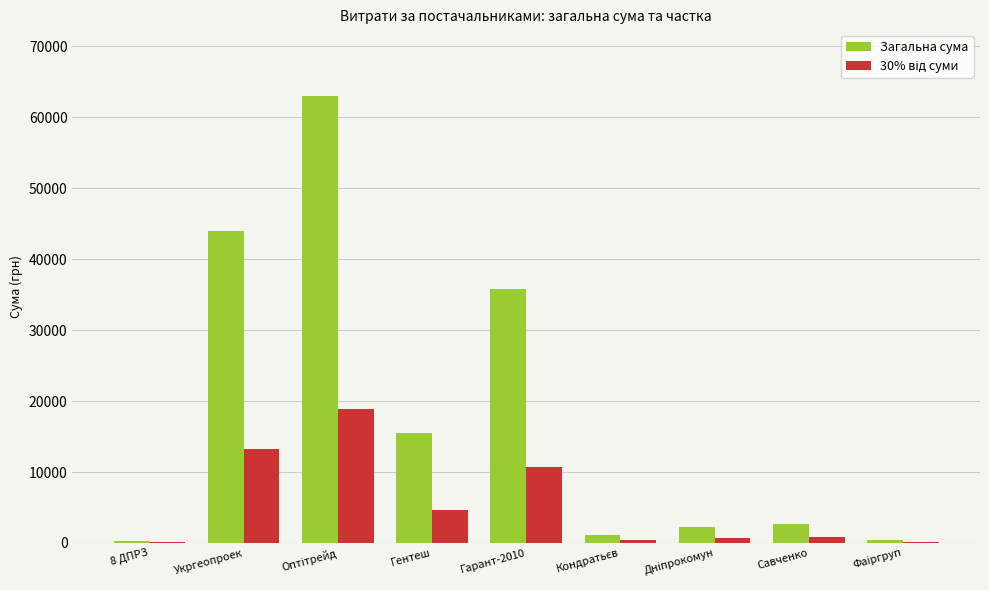

What is the sum of all Загальна сума values?

164987.4